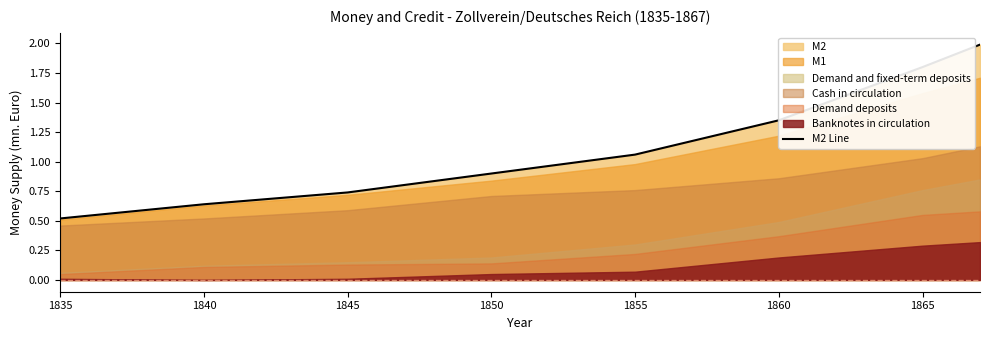

True or false: M2 Line has a value of 0.5 at 1835.

True